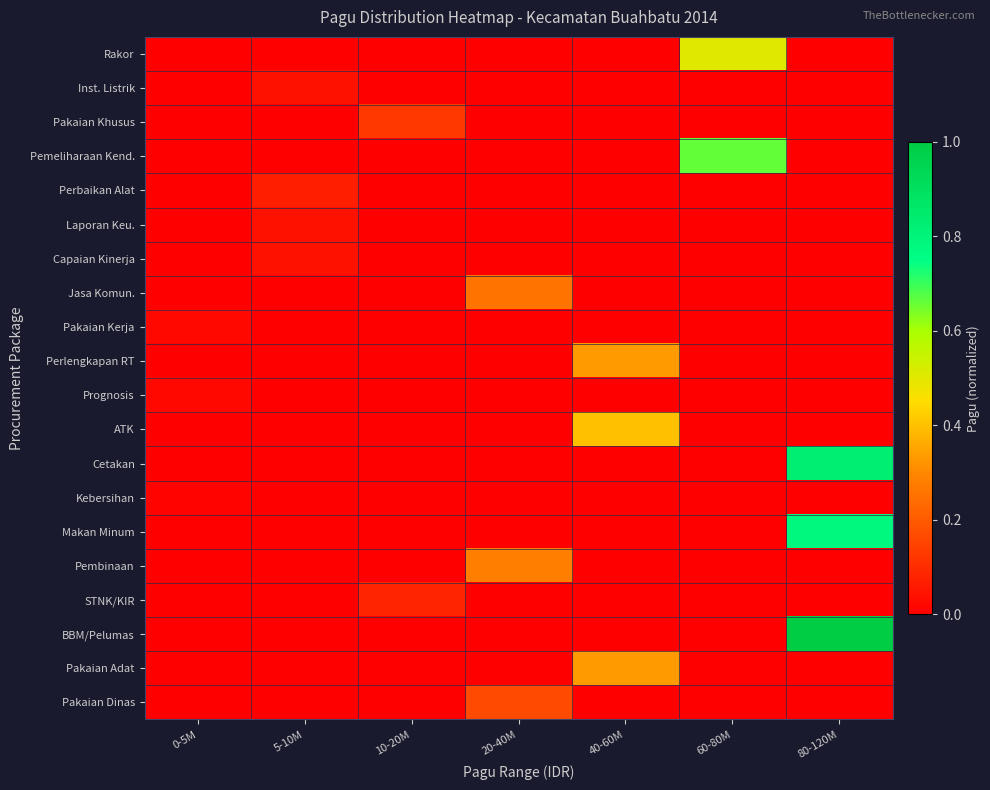

How many series are shown in this chart?

20